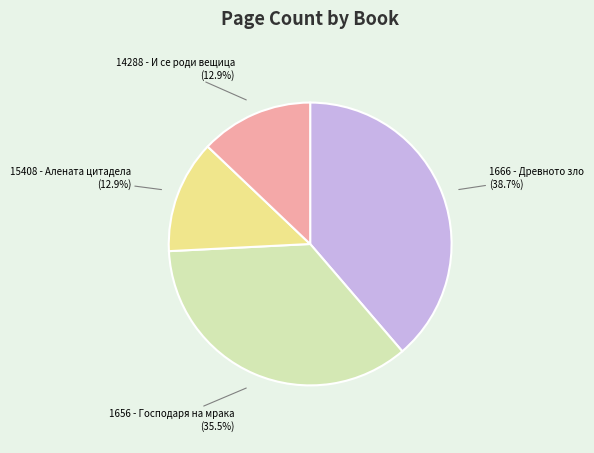

To the nearest percent, what percentage of the pie is 1666 - Древното зло?

39%